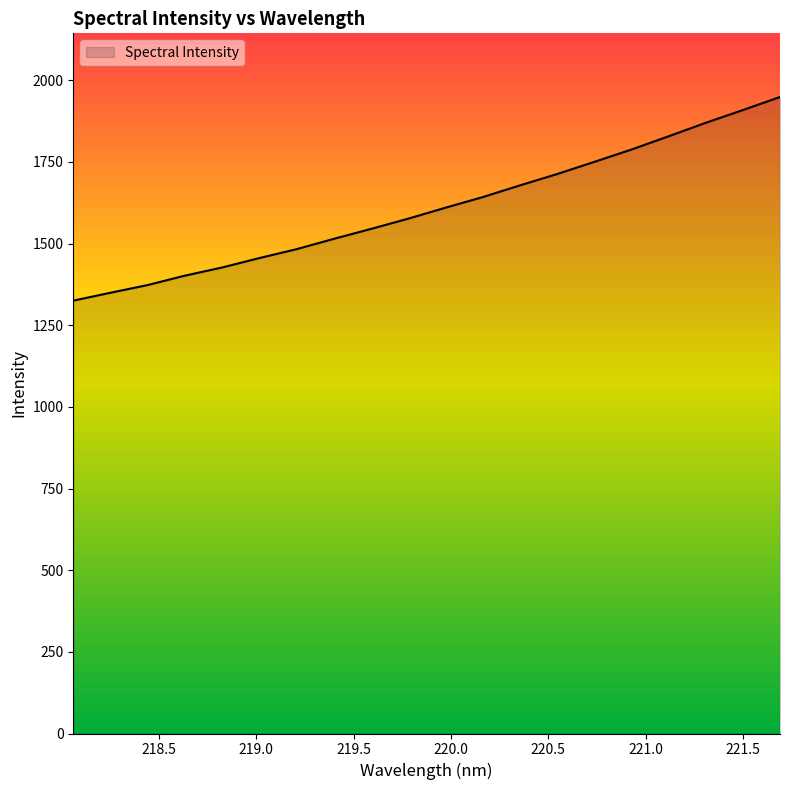

What is the greatest value displayed?

1949.0